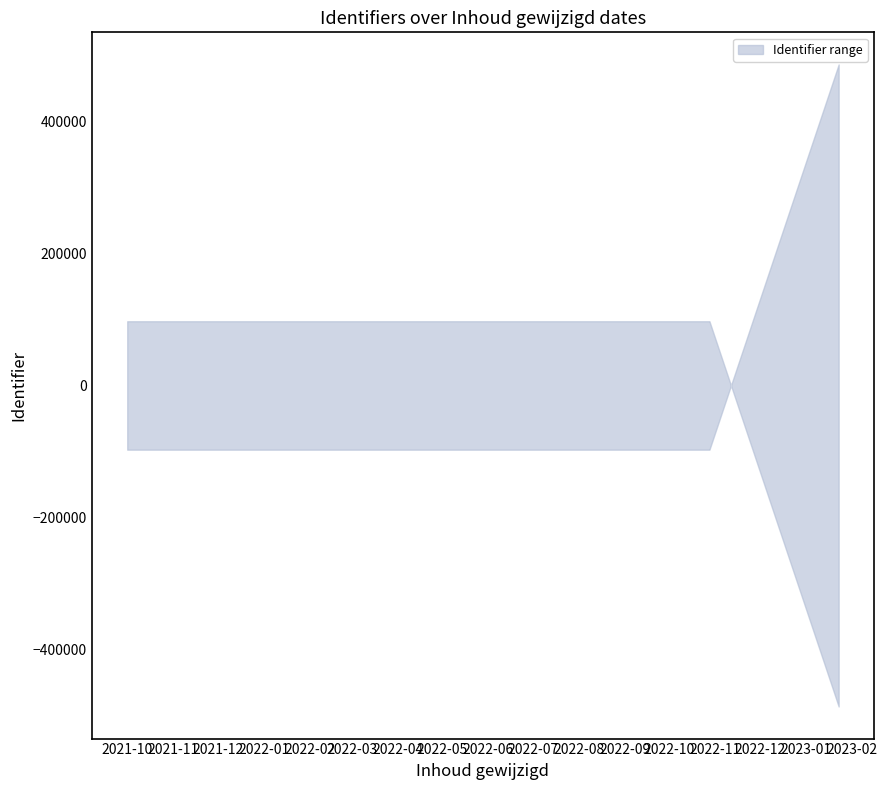

Is the value of lower at 2022-10-28 greater than the value of upper at 2022-10-28?

No